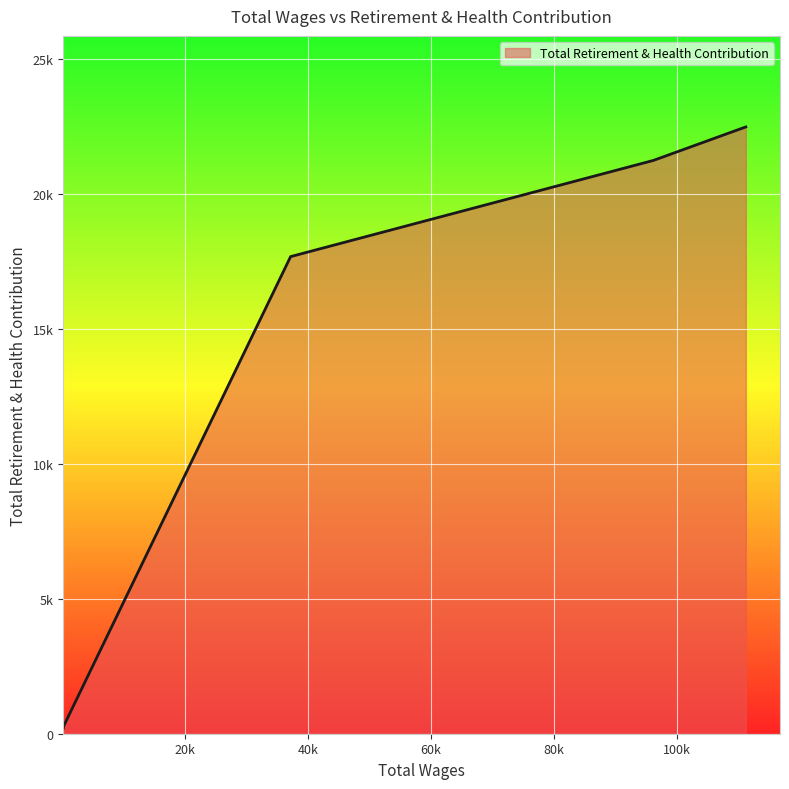

Between 200.0 and 100478.0, which is larger?

100478.0